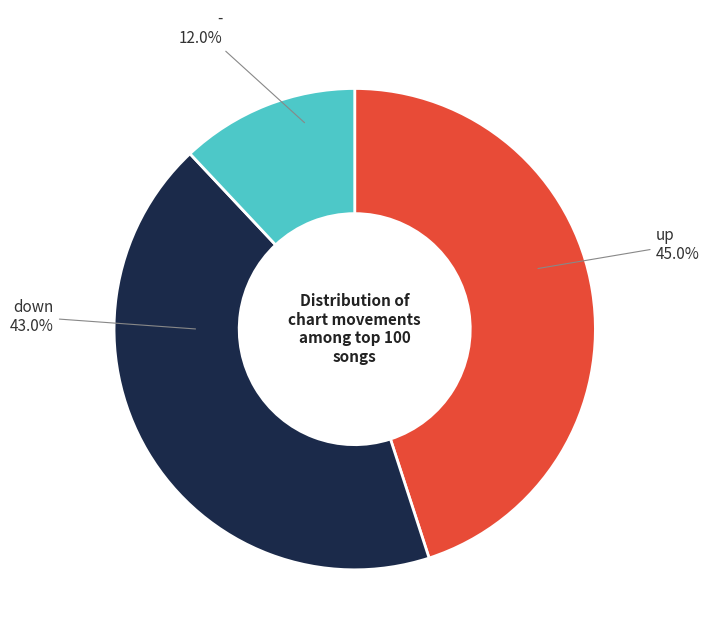

Is there any slice that represents more than half of the pie?

No